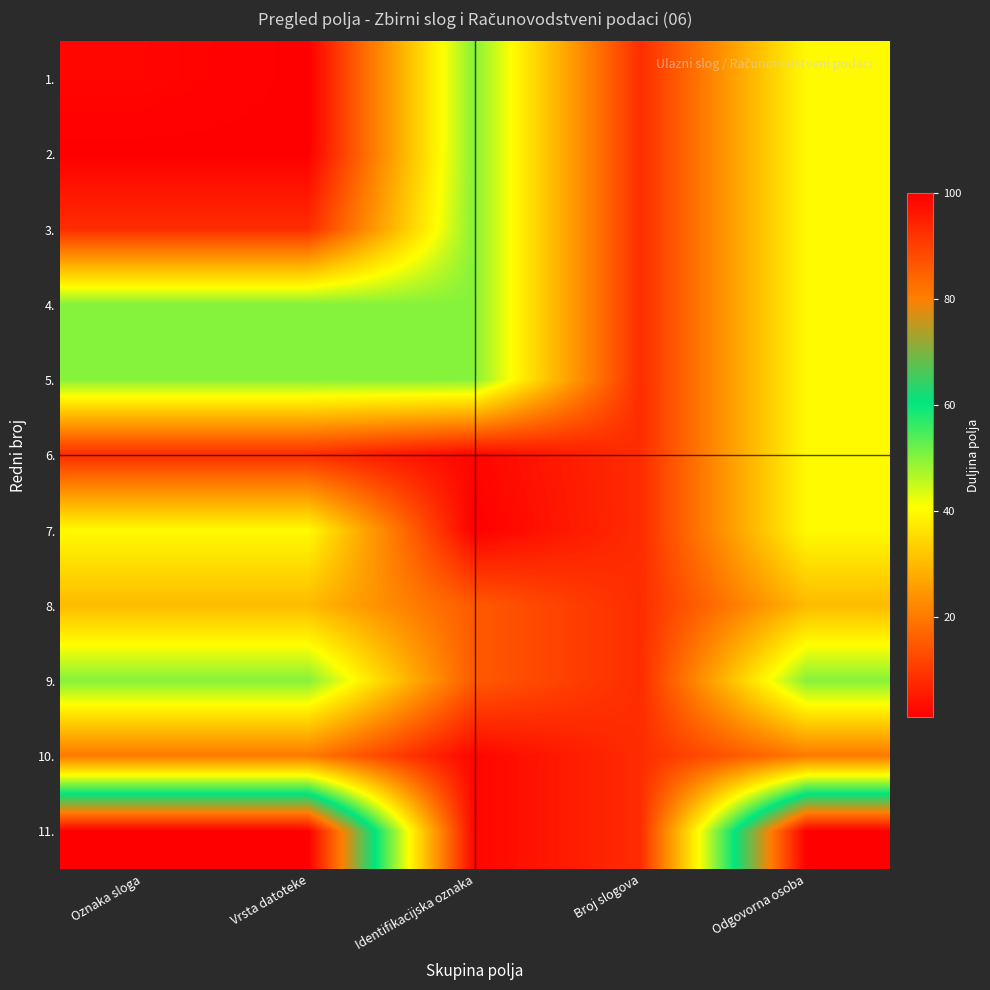

Reading right to left, what are all the values shown in this chart?

1.: Odgovorna osoba=40	Broj slogova=8	Identifikacijska oznaka=50	Vrsta datoteke=1	Oznaka sloga=2
2.: Odgovorna osoba=40	Broj slogova=8	Identifikacijska oznaka=50	Vrsta datoteke=1	Oznaka sloga=1
3.: Odgovorna osoba=40	Broj slogova=8	Identifikacijska oznaka=50	Vrsta datoteke=8	Oznaka sloga=8
4.: Odgovorna osoba=40	Broj slogova=8	Identifikacijska oznaka=50	Vrsta datoteke=50	Oznaka sloga=50
5.: Odgovorna osoba=40	Broj slogova=8	Identifikacijska oznaka=50	Vrsta datoteke=50	Oznaka sloga=50
6.: Odgovorna osoba=40	Broj slogova=8	Identifikacijska oznaka=2	Vrsta datoteke=8	Oznaka sloga=8
7.: Odgovorna osoba=40	Broj slogova=8	Identifikacijska oznaka=1	Vrsta datoteke=40	Oznaka sloga=40
8.: Odgovorna osoba=30	Broj slogova=8	Identifikacijska oznaka=15	Vrsta datoteke=30	Oznaka sloga=30
9.: Odgovorna osoba=50	Broj slogova=8	Identifikacijska oznaka=15	Vrsta datoteke=50	Oznaka sloga=50
10.: Odgovorna osoba=20	Broj slogova=8	Identifikacijska oznaka=2	Vrsta datoteke=20	Oznaka sloga=20
11.: Odgovorna osoba=100	Broj slogova=8	Identifikacijska oznaka=2	Vrsta datoteke=100	Oznaka sloga=100